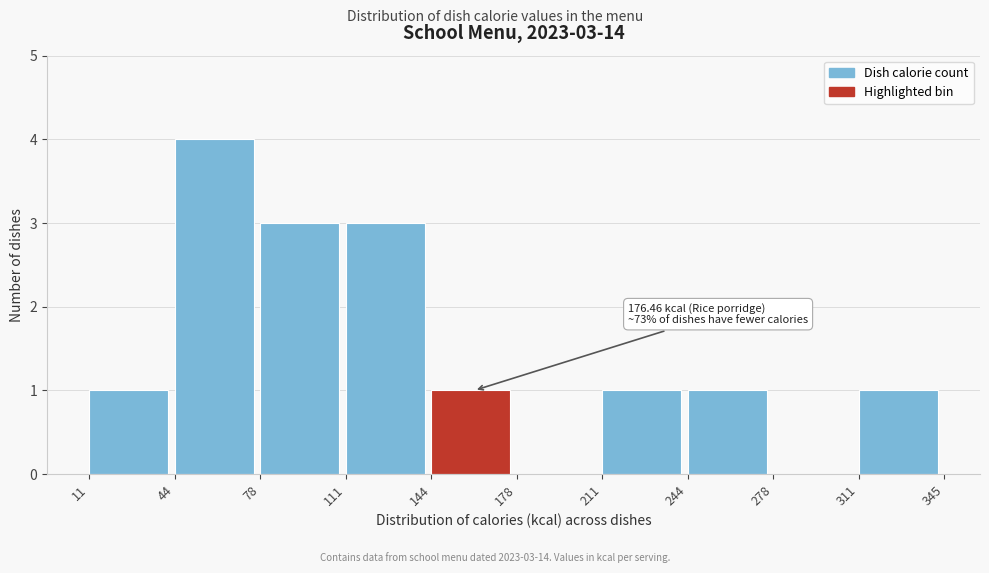

Over which range of the x-axis is the bar tallest?

44 to 78